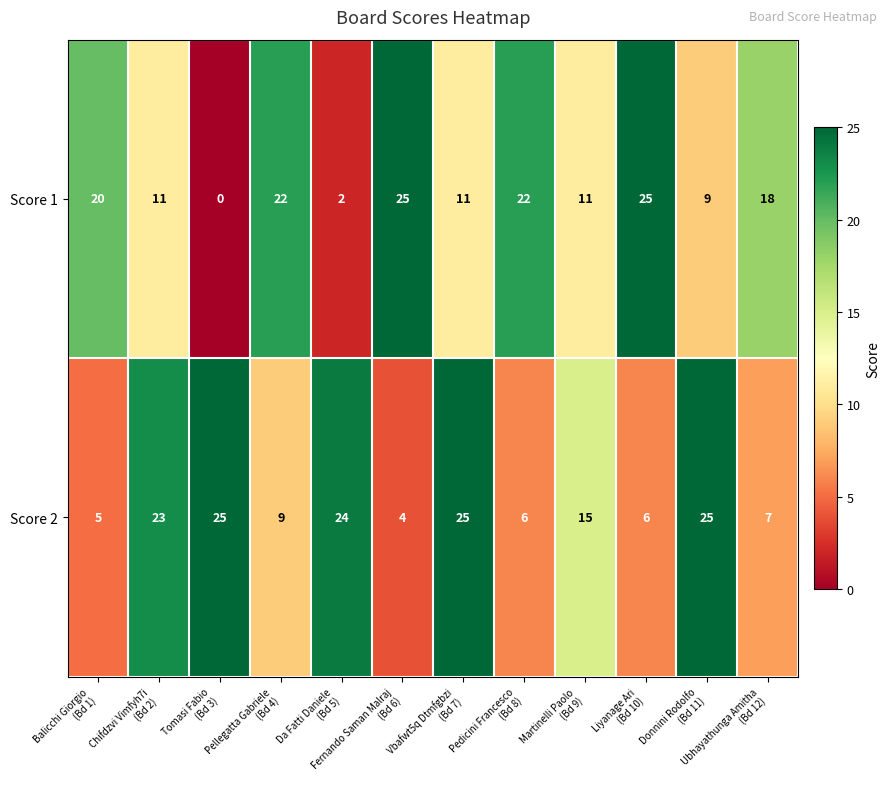

At how many categories does at least one series exceed 9?

12